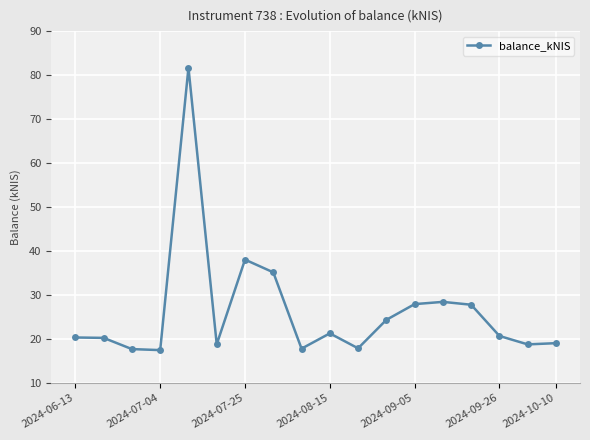

What is the greatest value displayed?

81.7